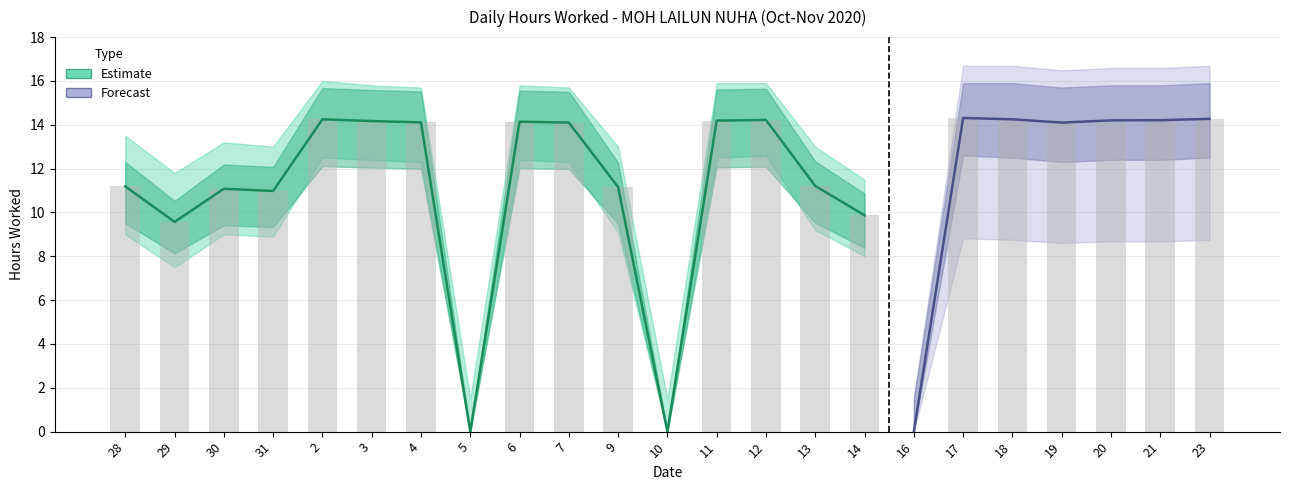

What is the maximum value for Hours Worked?

14.3